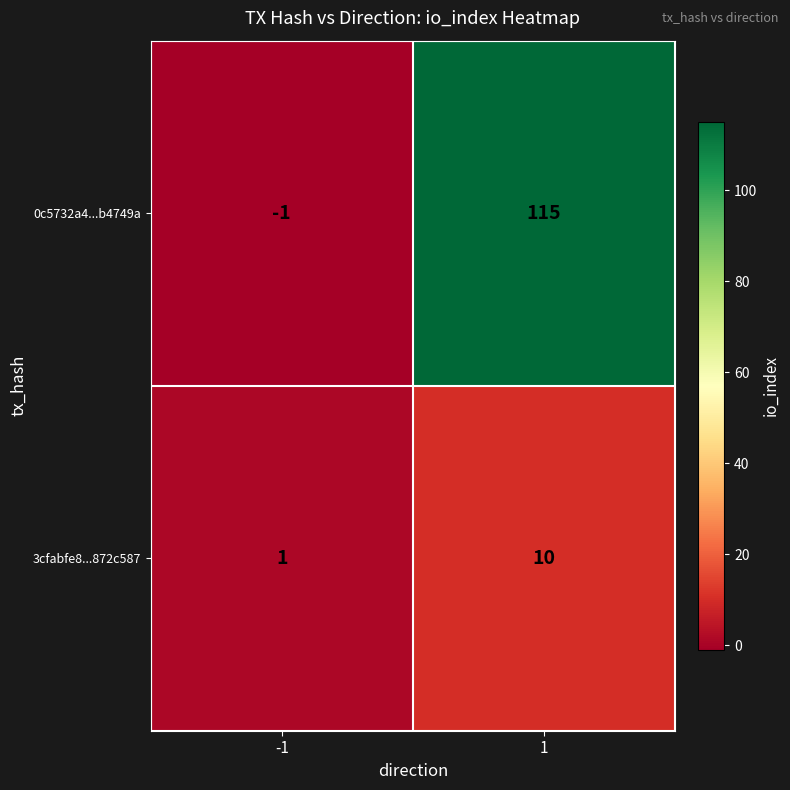

What is the spread (max minus min) of values at 1?

105